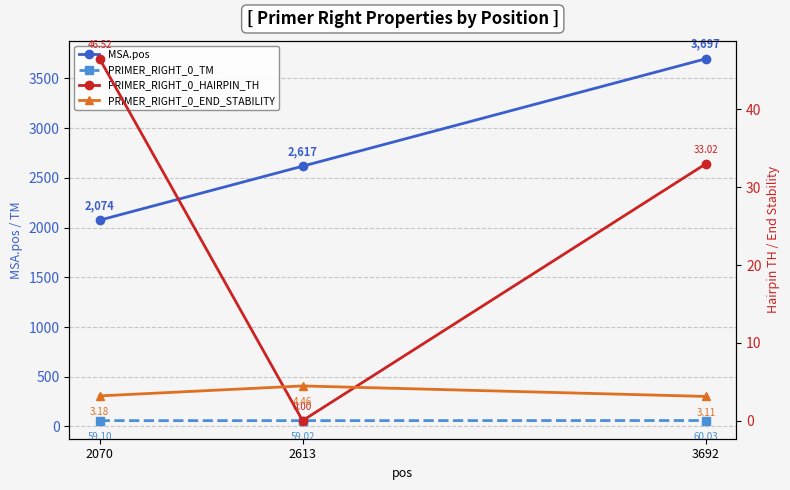

How many series are shown in this chart?

4